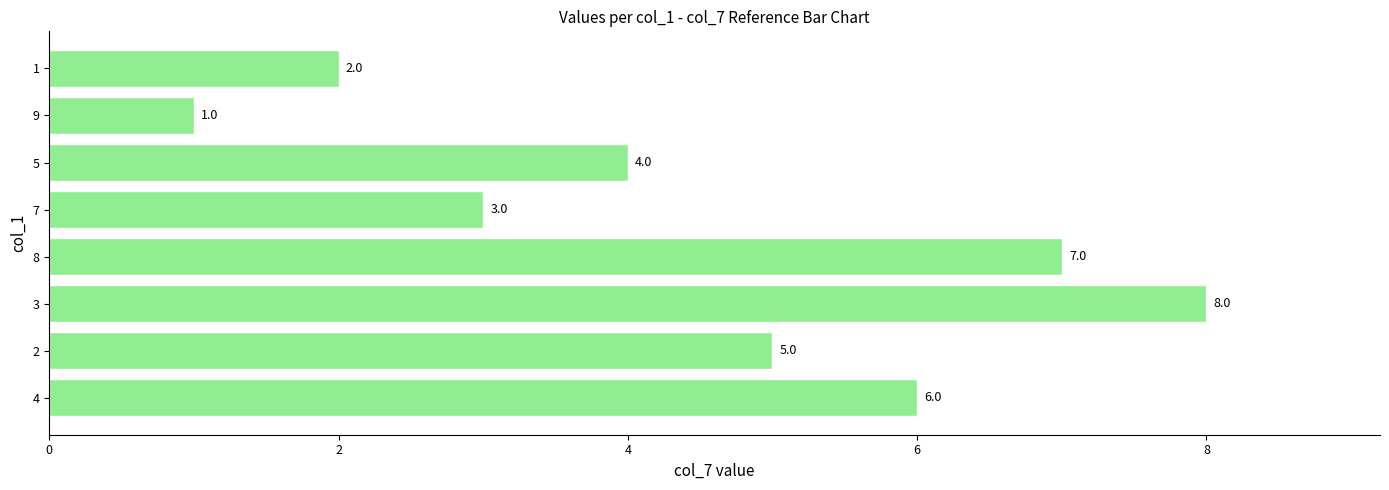

What is the minimum value shown in the chart?

1